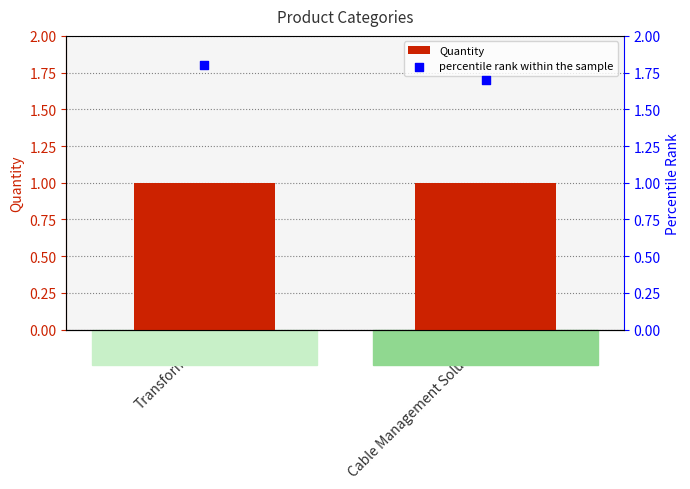

Which series contains the lowest Y value?

Quantity